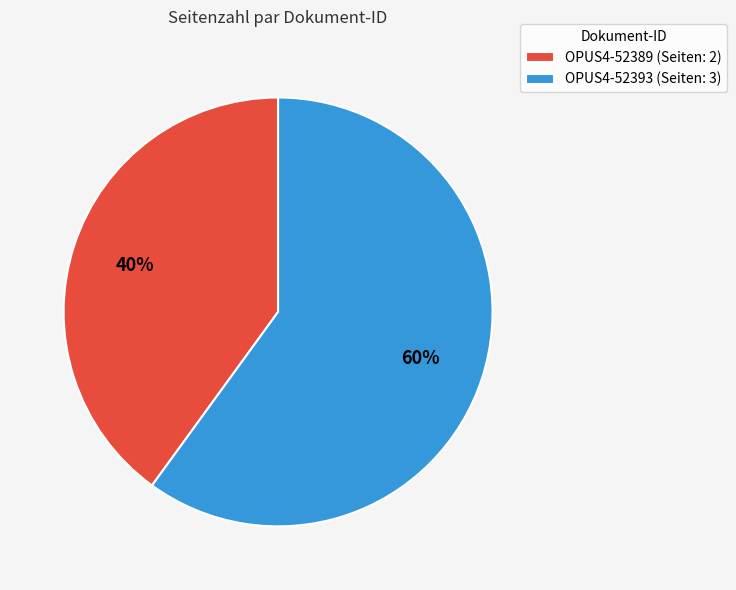

To the nearest percent, what percentage of the pie is OPUS4-52393?

60%